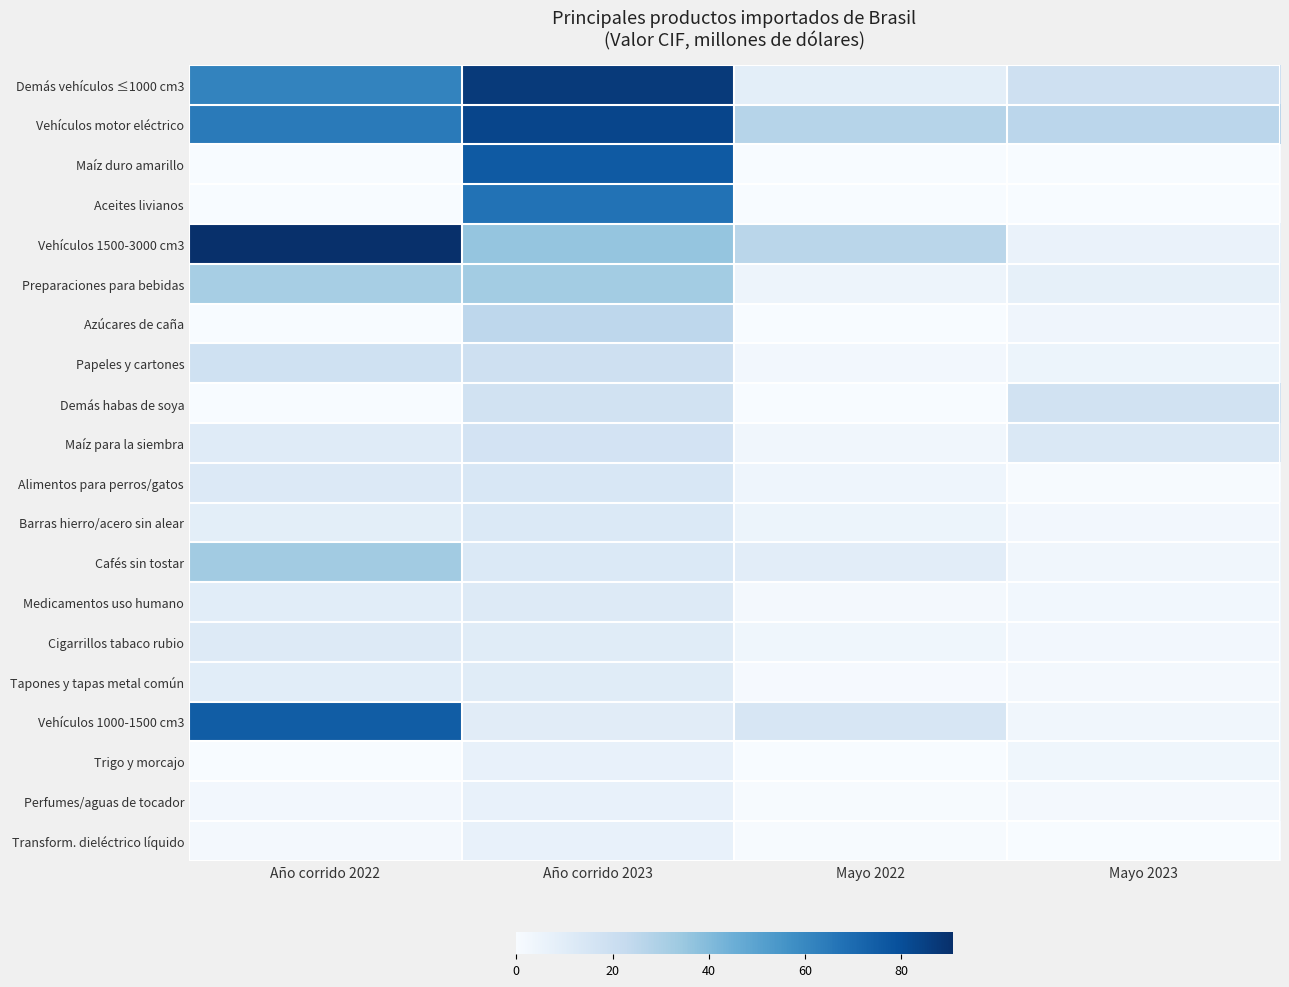

At which category does the chart reach its minimum across all series?

Año corrido 2022